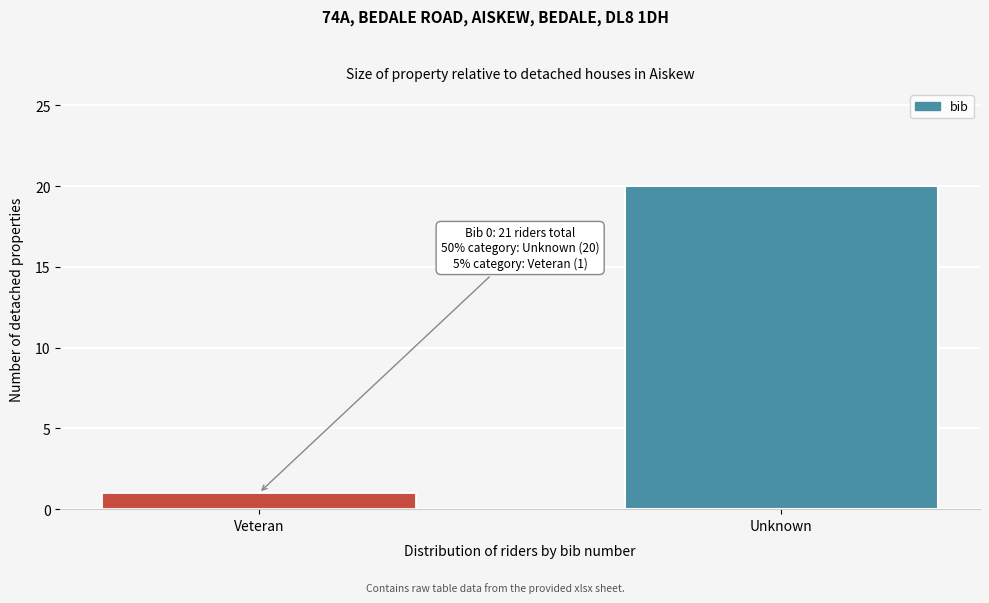

Reading left to right, extract all data points from this chart.

1	20